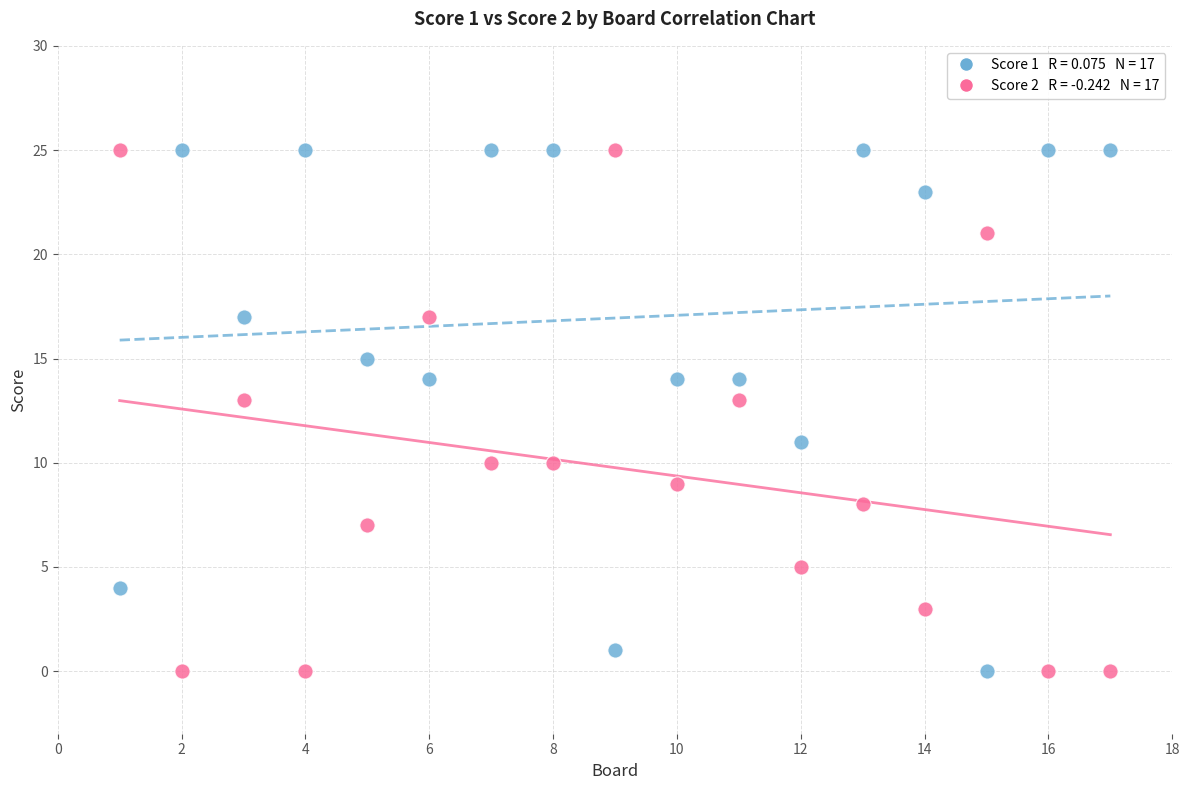

Across all data points, what is the range of X values (max minus min)?

16